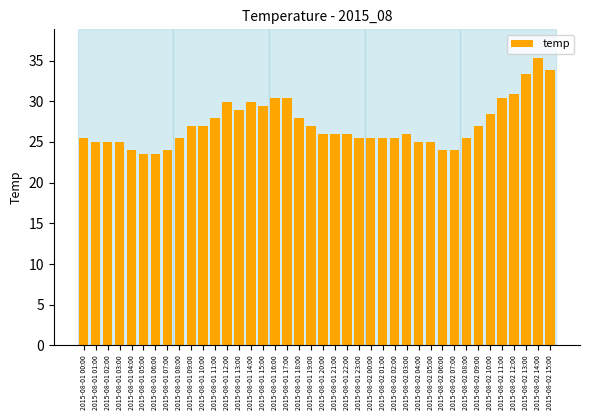

What is the smallest value displayed?

23.5